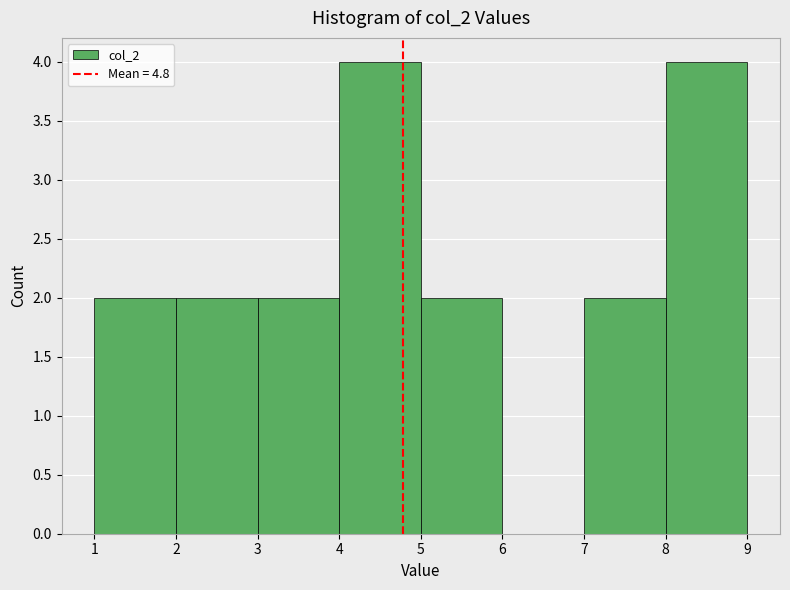

How tall is the bar that spans 7 to 8 on the x-axis? The values are not printed on the chart, so give them approximately, as read against the axis.

2